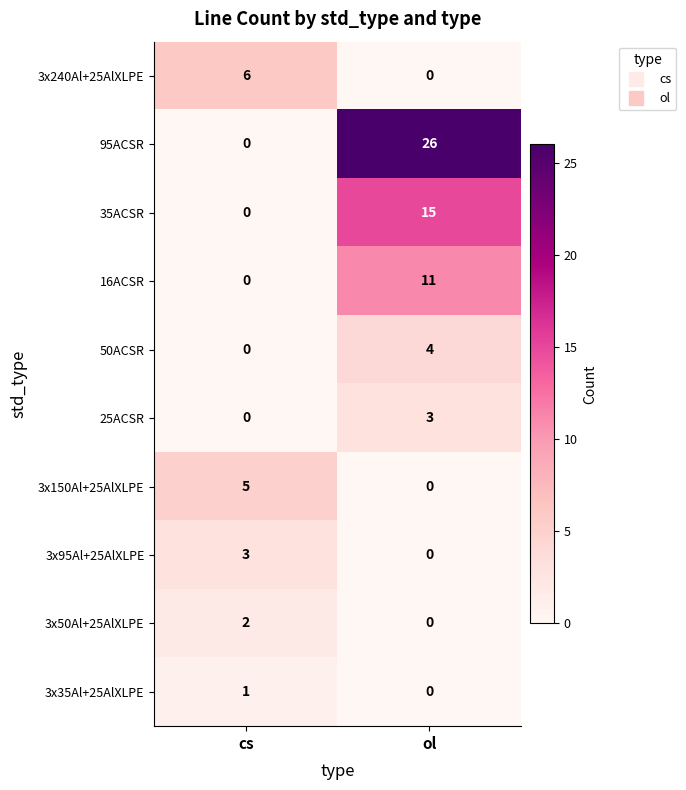

What is the sum of the 3x240Al+25AlXLPE values at ol and cs?

6